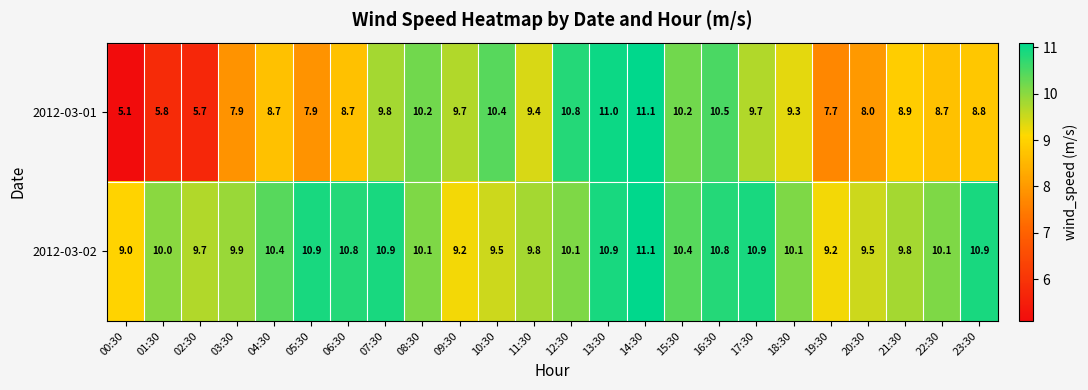

At which category is the sum across all series the highest?

14:30